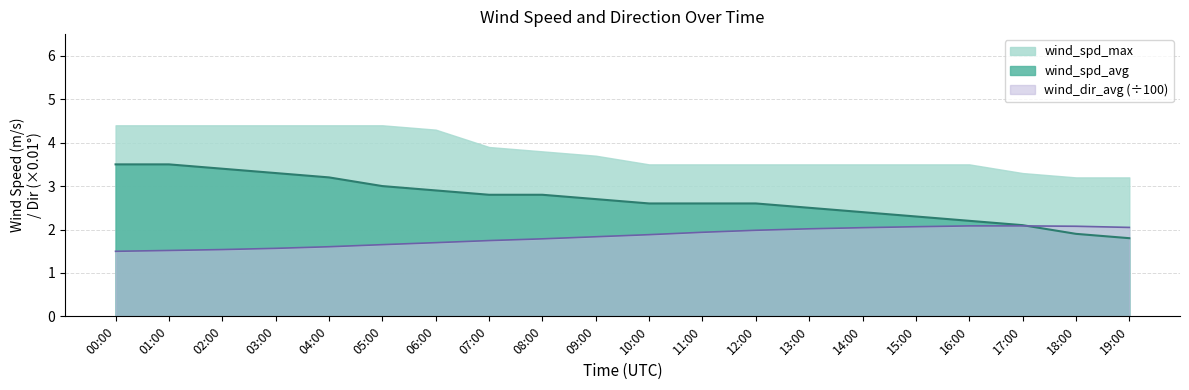

True or false: wind_spd_avg has a value of 1.1 at 01:00.

False